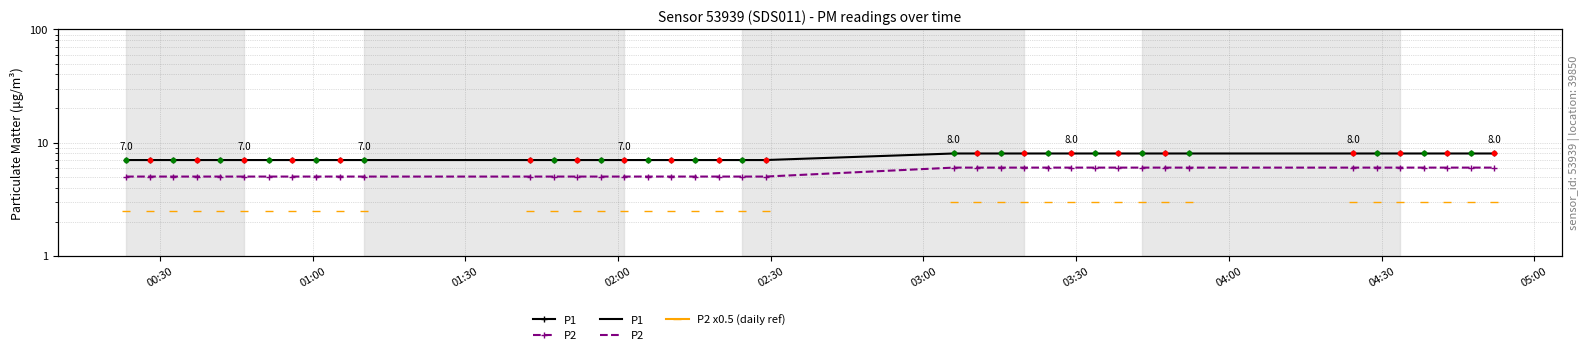

Which series has the largest Y range (max minus min)?

P1